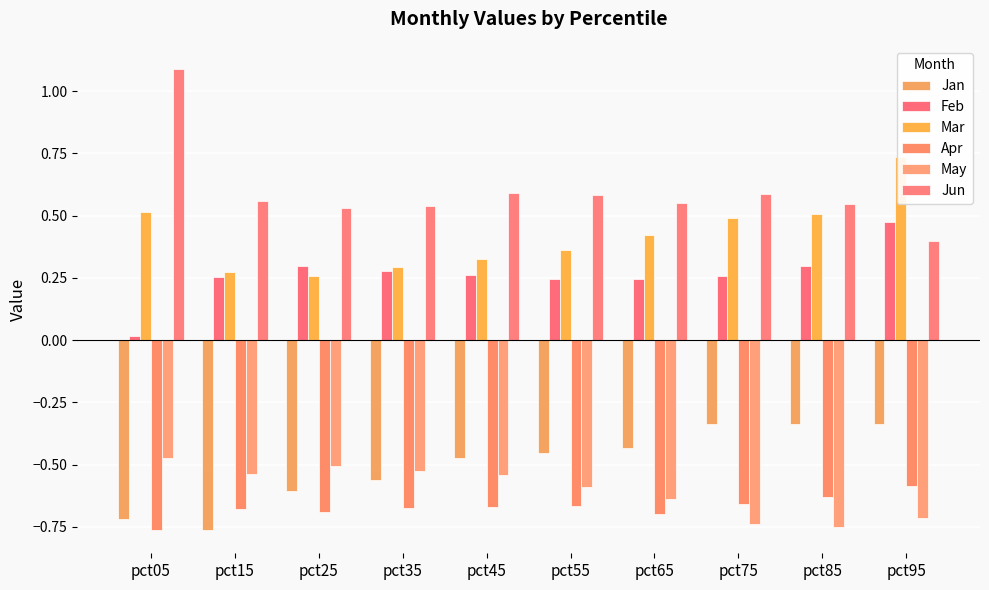

What is the value of the Feb bar at the 5th from the left?

0.3